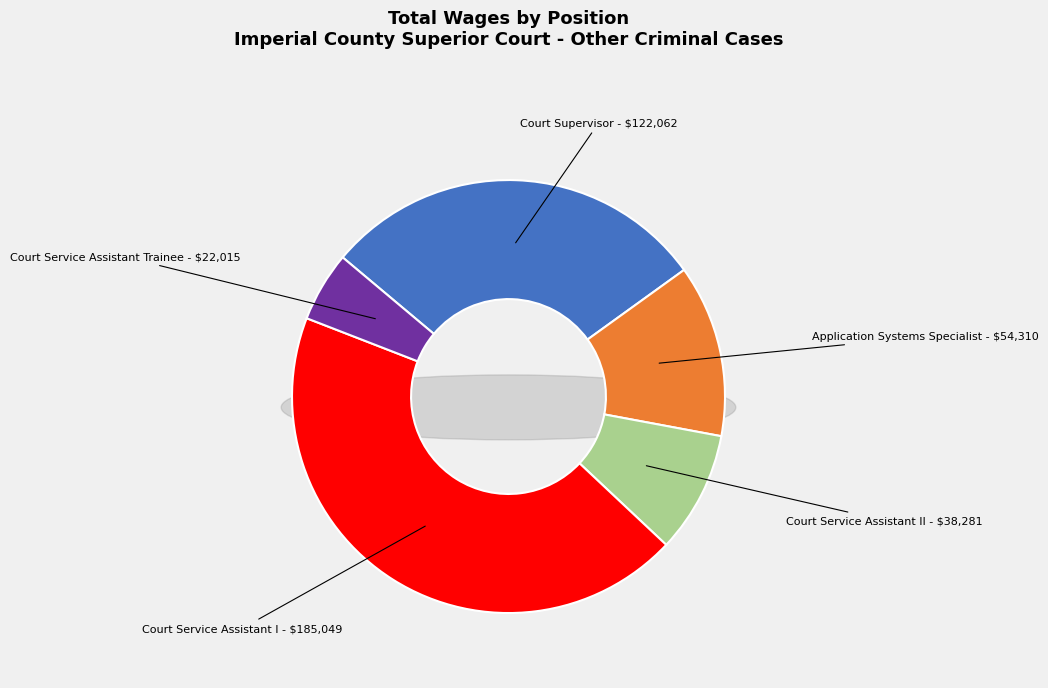

Which category has the smallest portion of the pie?

Court Service Assistant Trainee